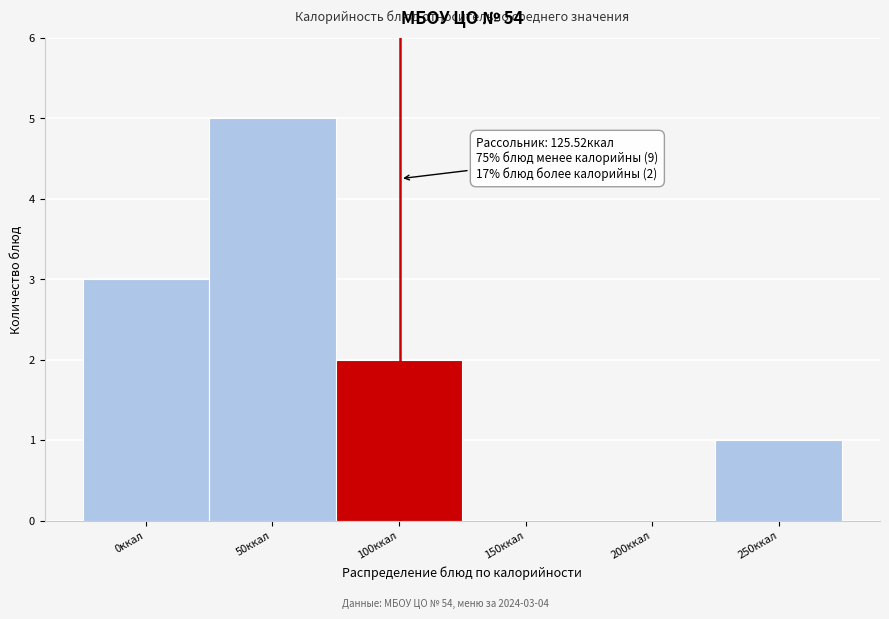

Reading left to right, what are all the values shown in this chart?

0ккал=3	50ккал=5	100ккал=2	150ккал=0	200ккал=0	250ккал=1